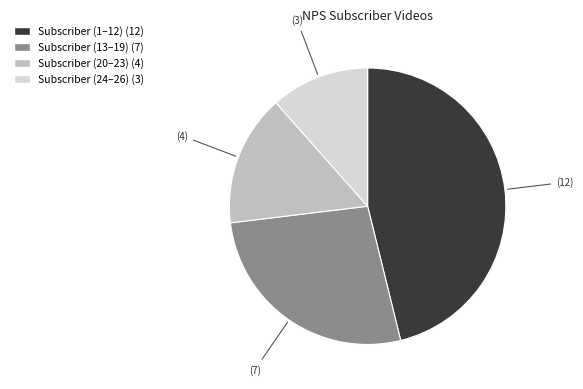

Does any single category account for the majority?

No